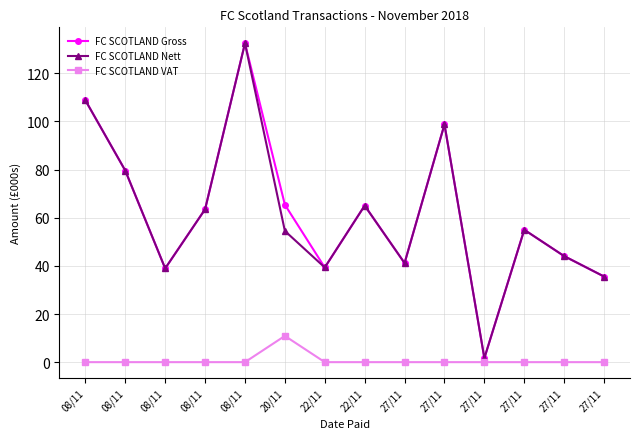

What is the maximum value shown in the chart?

132.5